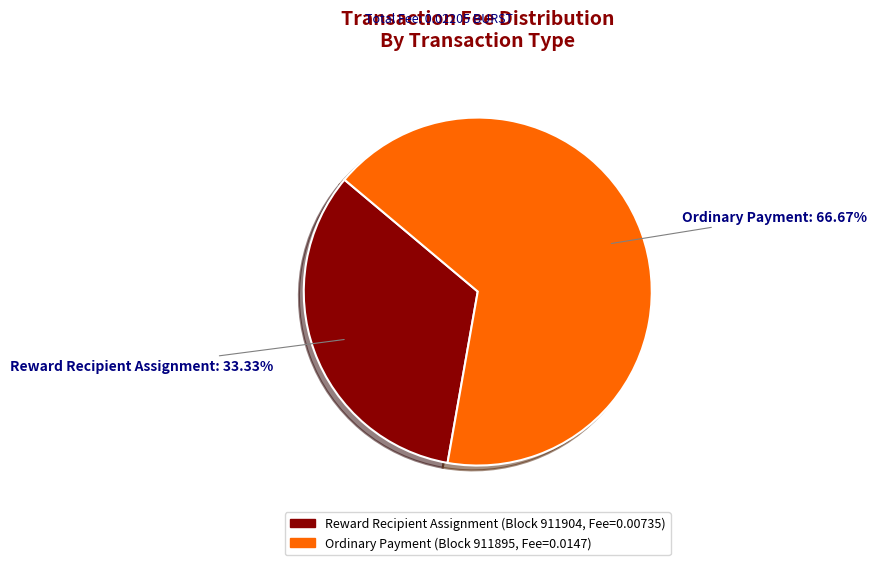

Is there any slice that represents more than half of the pie?

Yes